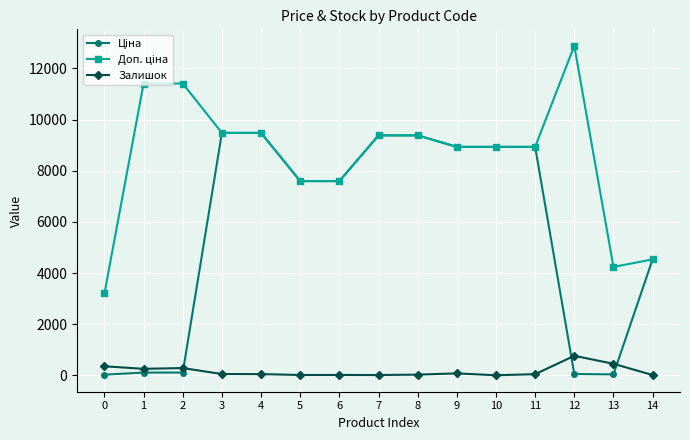

In Залишок, how many points are lower than both neighbors (excluding endpoints)?

4